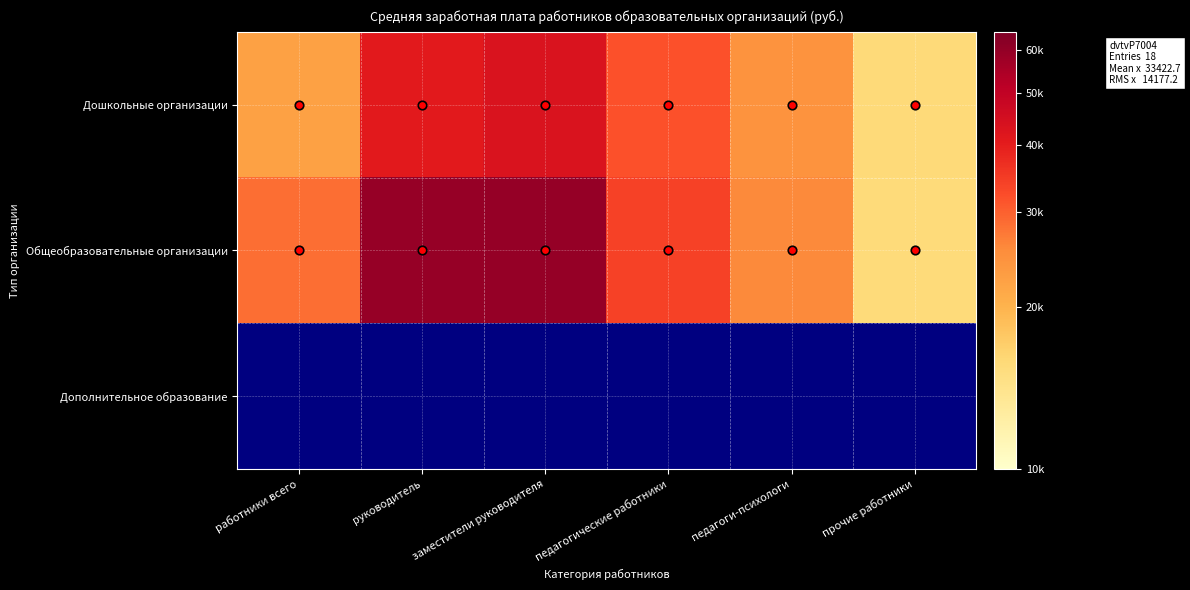

Between работники всего and педагоги-психологи, which series saw the biggest shift?

Общеобразовательные организации